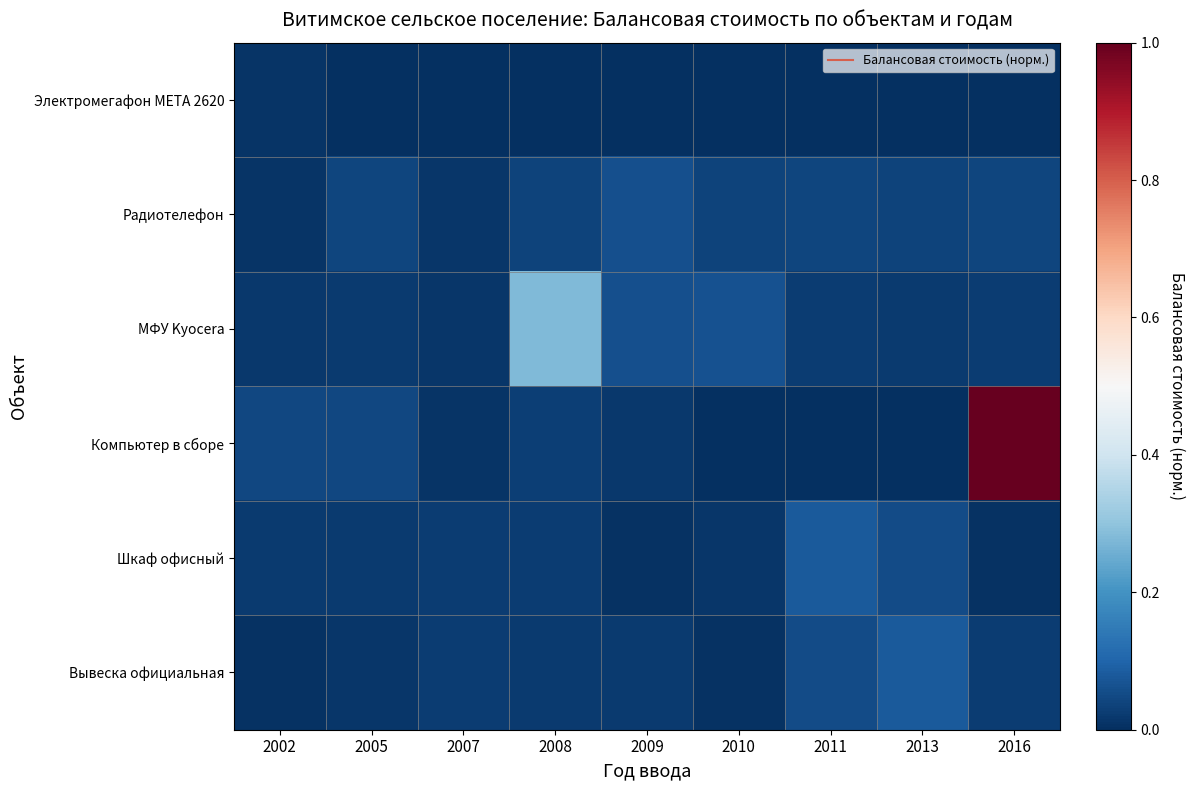

At which category is the sum across all series the highest?

2016